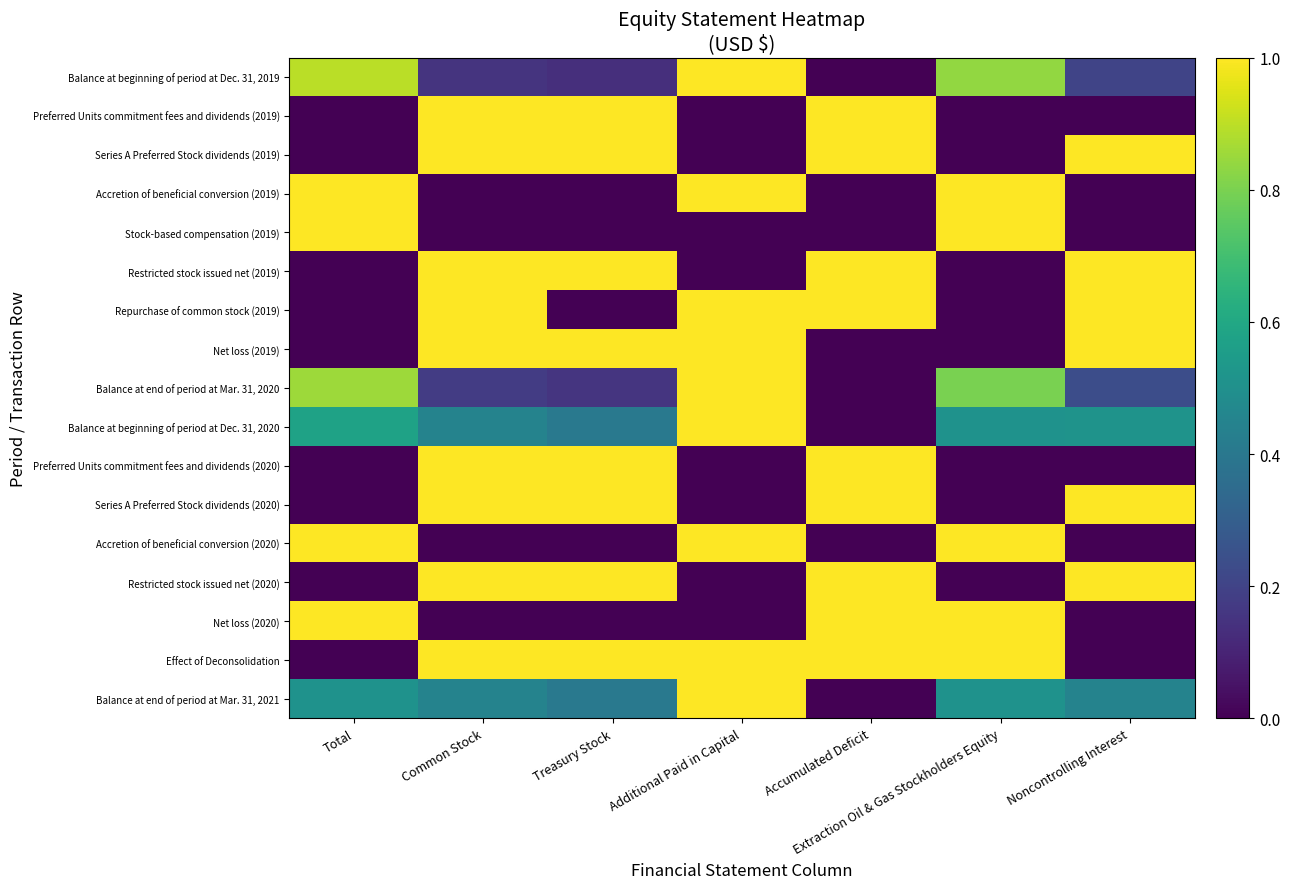

Count the number of categories in the chart.

7